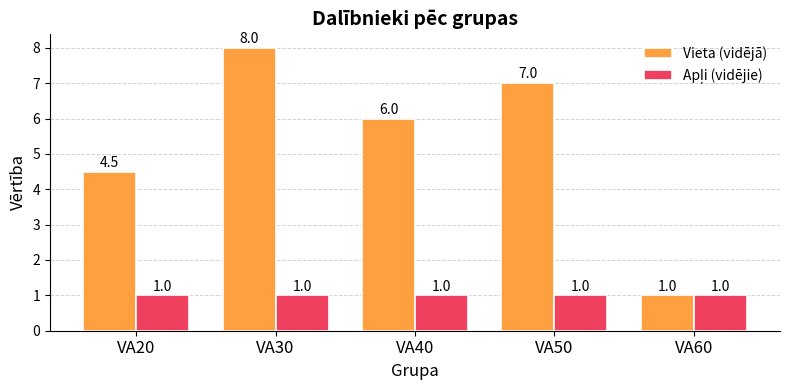

At which category does the chart reach its peak across all series?

VA30